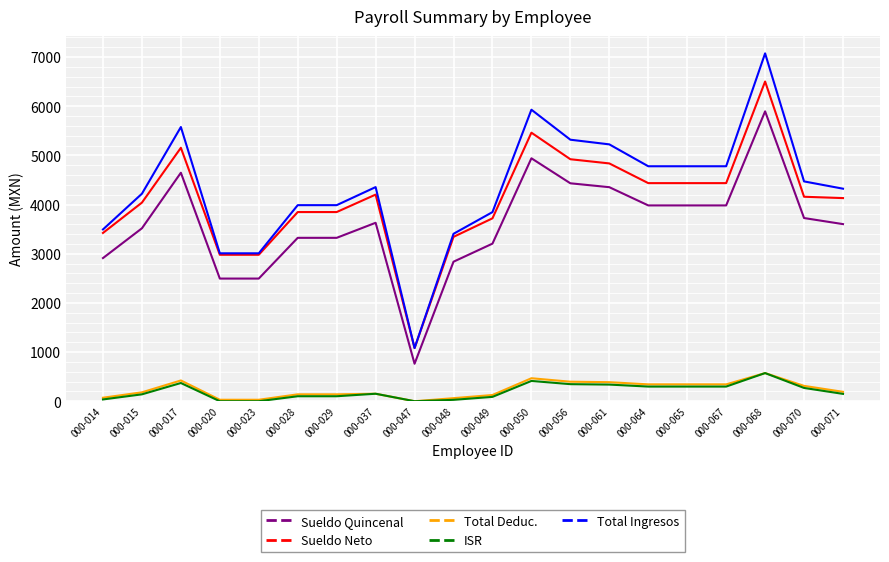

Is the value of Sueldo Quincenal at 000-037 greater than the value of Total Ingresos at 000-015?

No